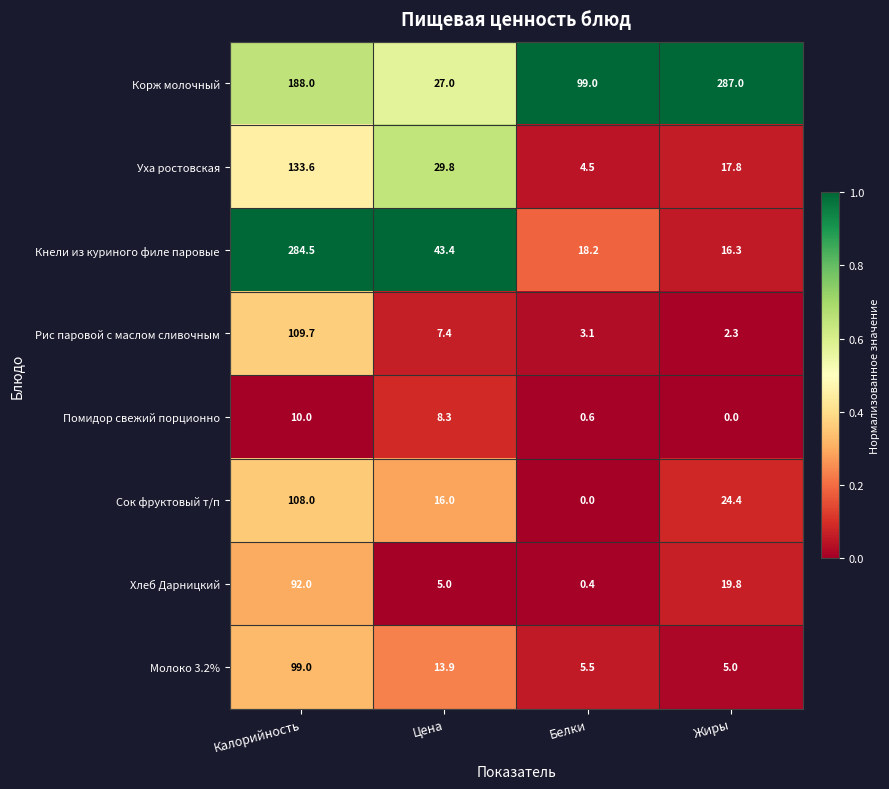

The value of Хлеб Дарницкий at Белки is 0.4. True or false?

True